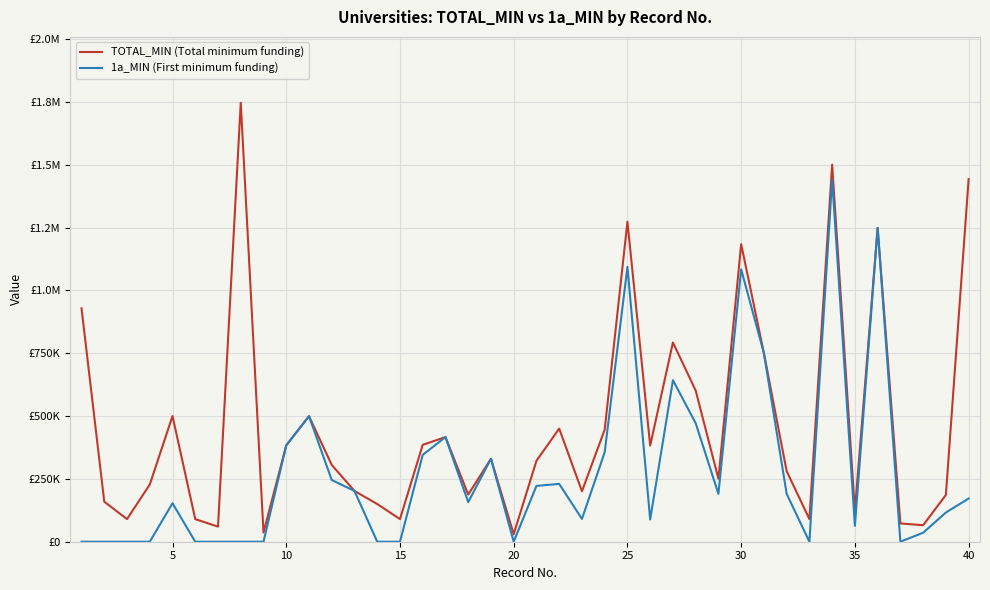

Rank the series by their average value, from lowest to highest.

1a_MIN (First minimum funding), TOTAL_MIN (Total minimum funding)